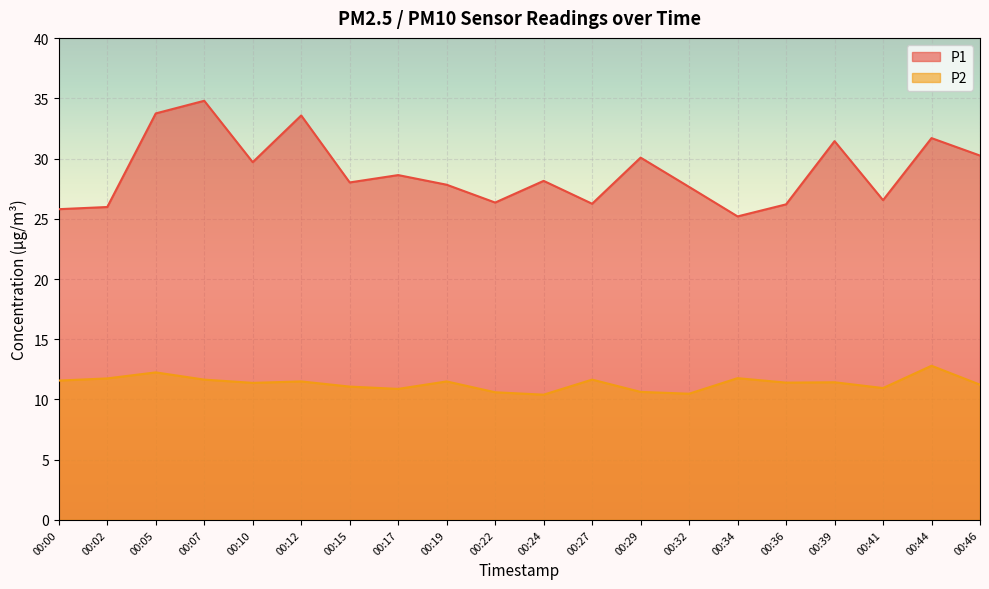

List the labels in order of P1 value, smallest first.

00:34, 00:00, 00:02, 00:36, 00:27, 00:22, 00:41, 00:32, 00:19, 00:15, 00:24, 00:17, 00:10, 00:29, 00:46, 00:39, 00:44, 00:12, 00:05, 00:07